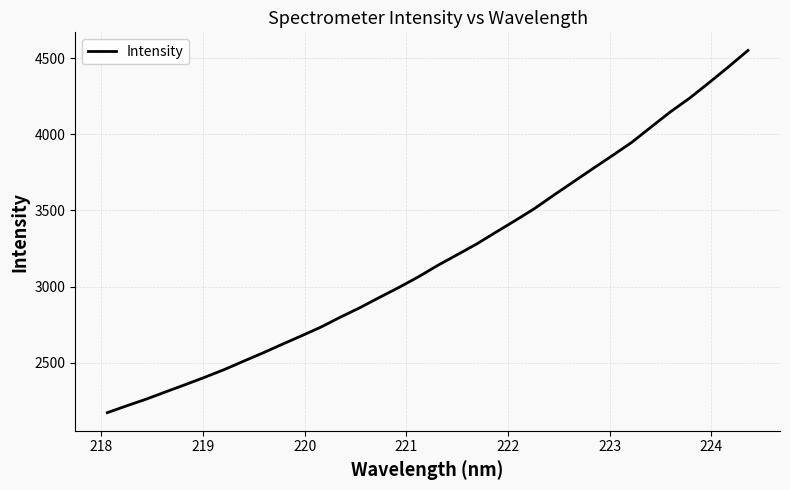

What is the difference between the maximum and minimum values?

2378.1